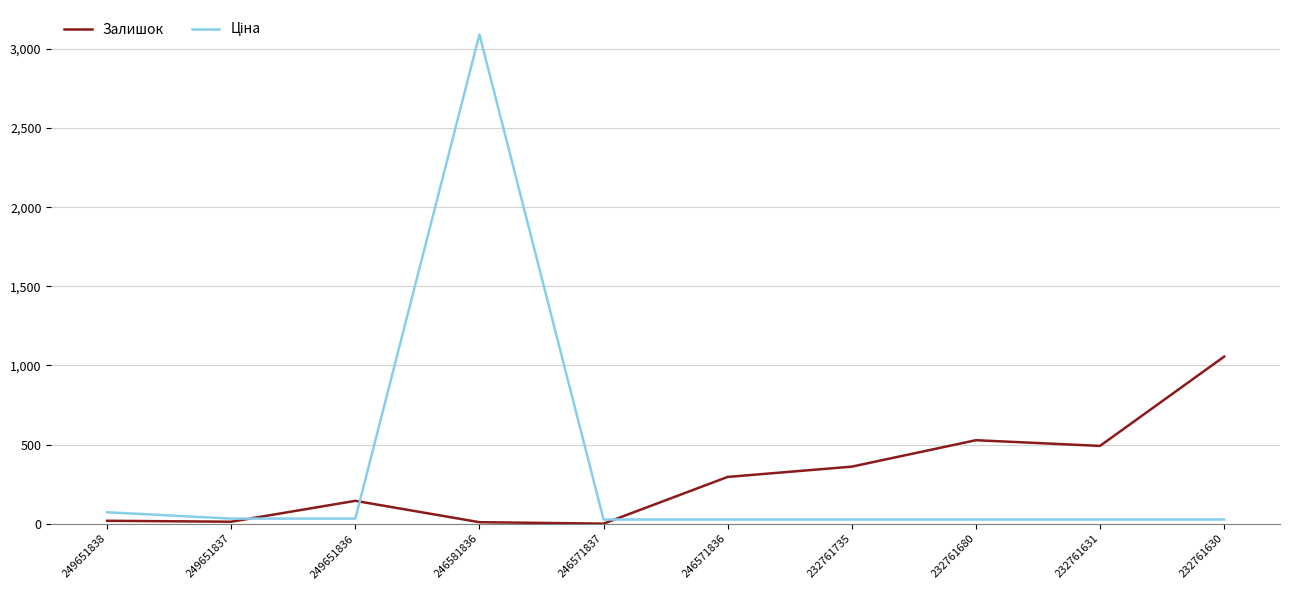

True or false: Залишок has a value of 641.8 at 232761735.

False